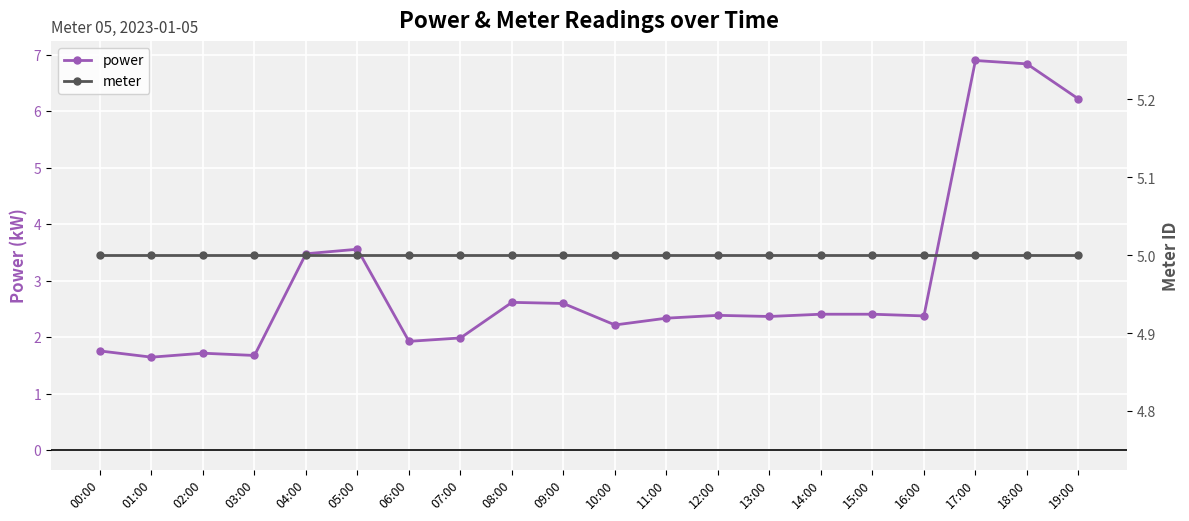

What is the spread (max minus min) of values at 16:00?

2.6